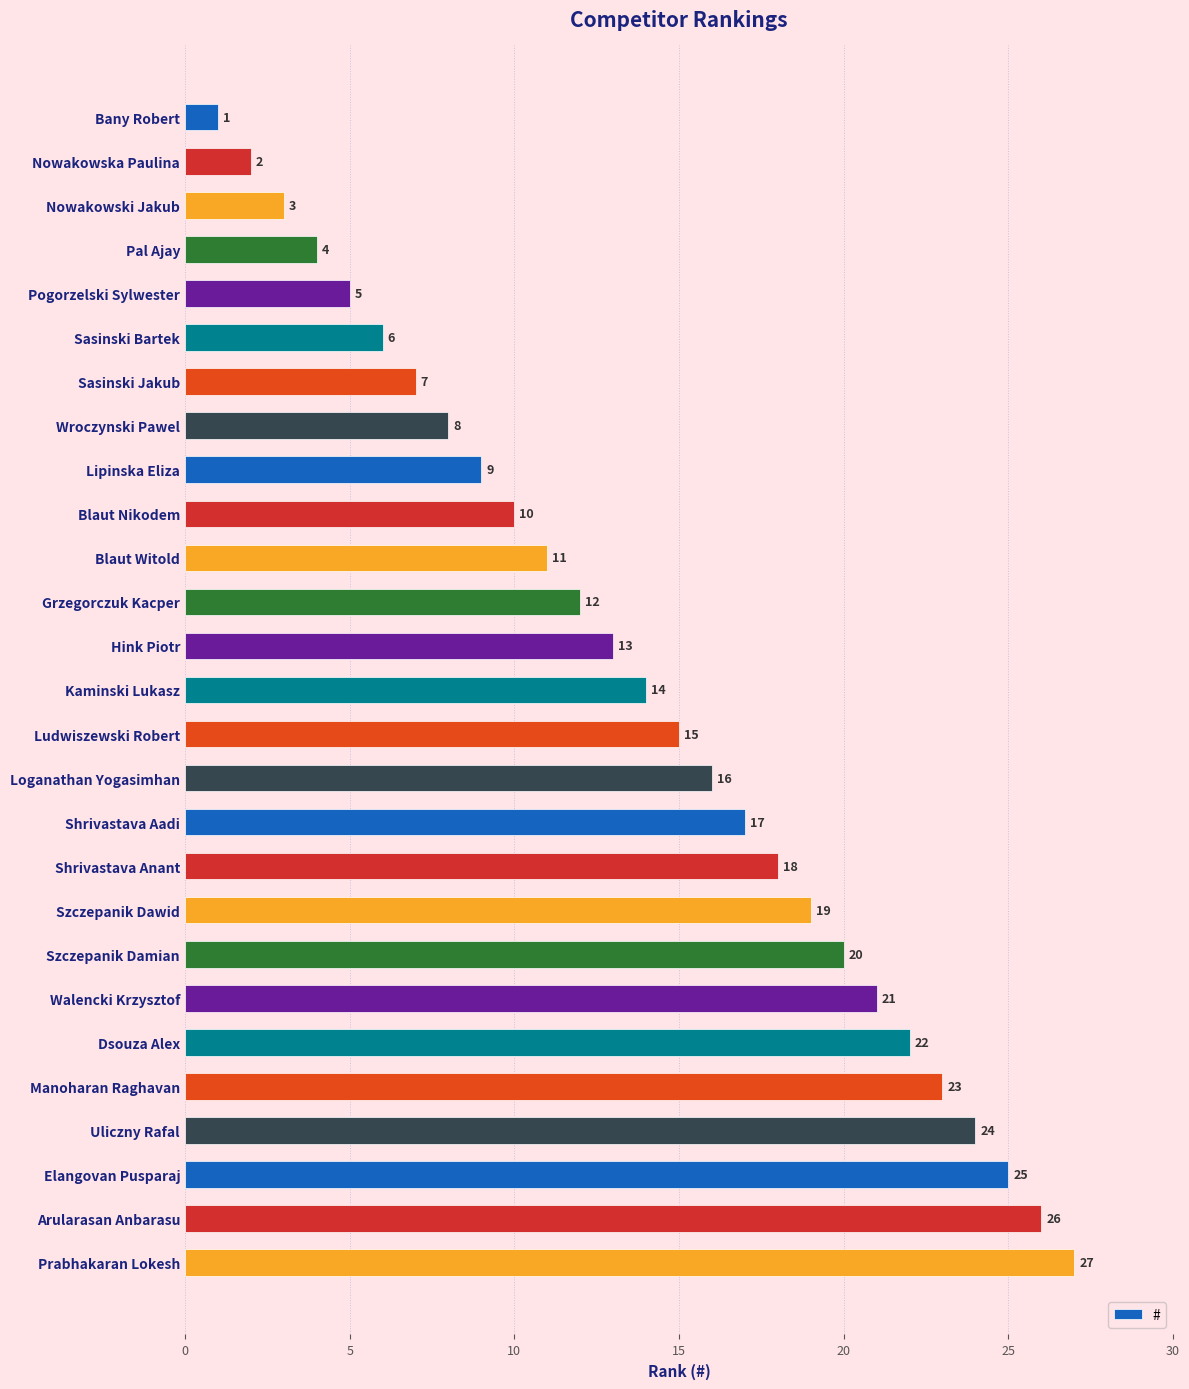

What is the value of the 6th bar from the top?

6